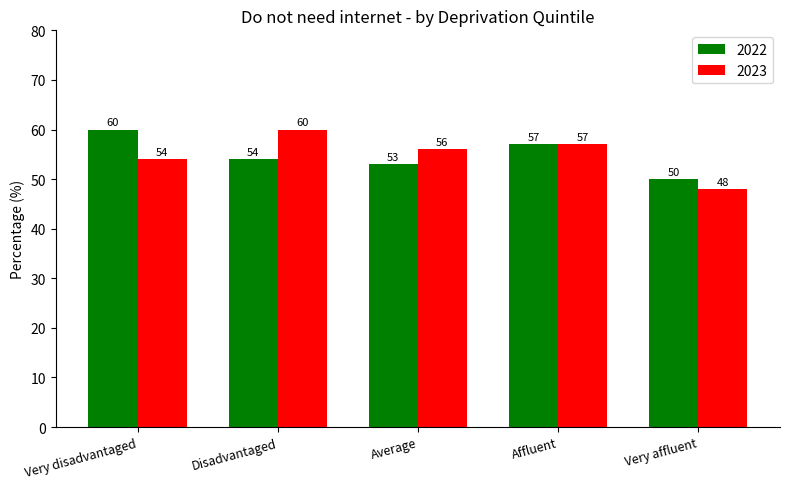

Are the bars horizontal?

No